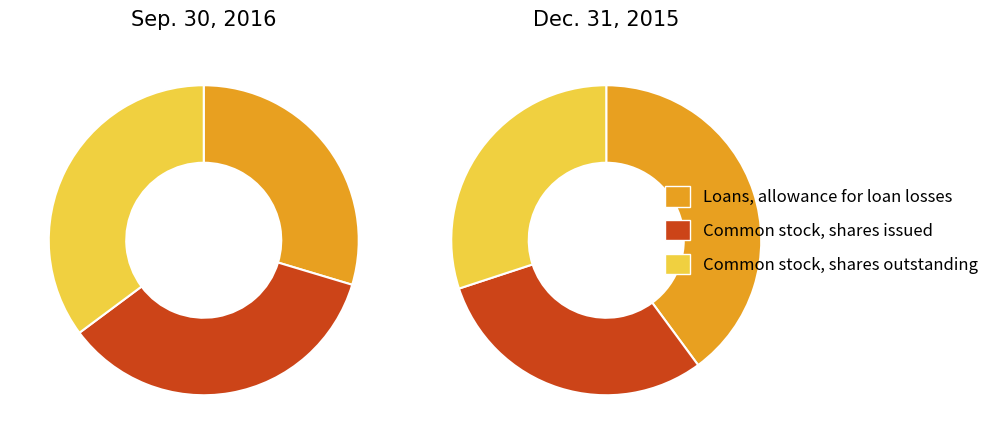

Rank the categories by Dec. 31, 2015 value from highest to lowest.

Loans, allowance for loan losses, Common stock, shares issued, Common stock, shares outstanding